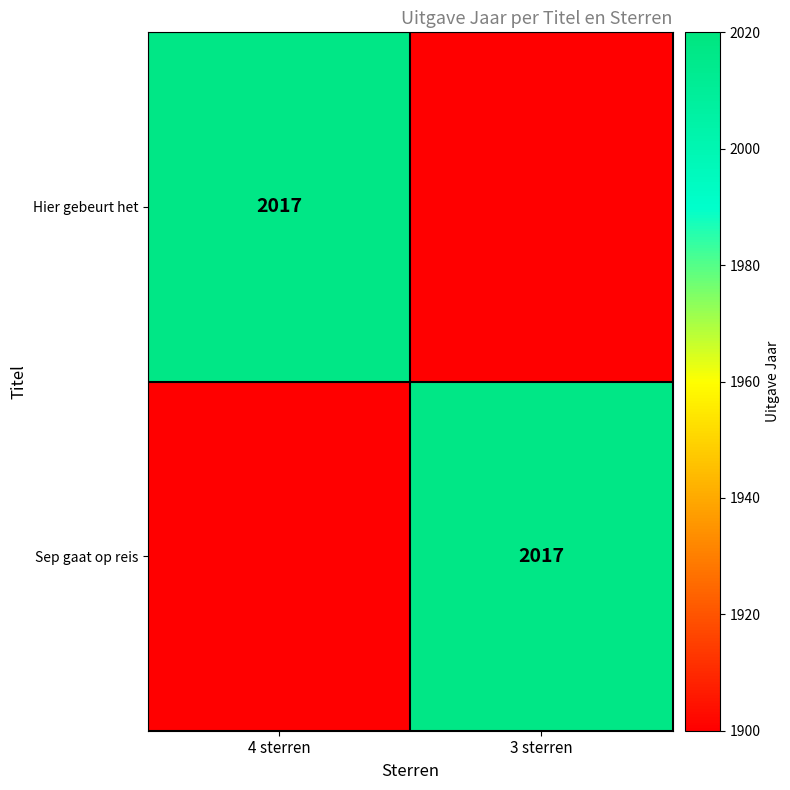

What is the minimum value shown in the chart?

1900